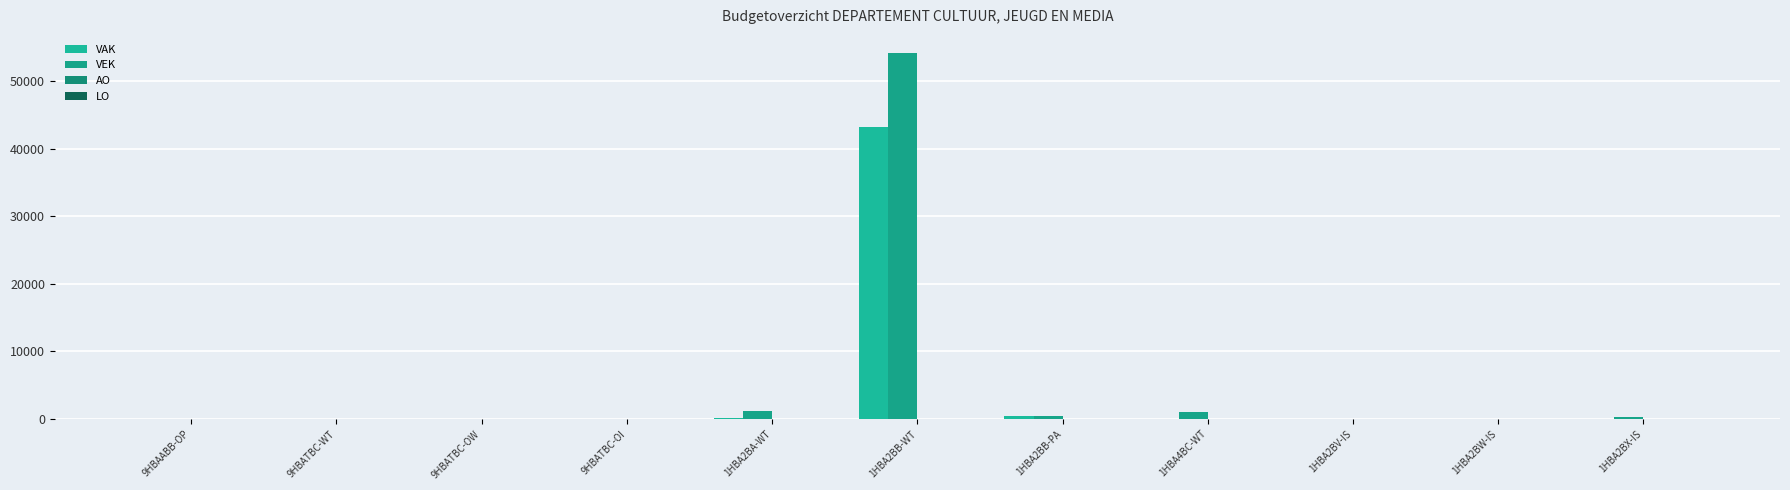

What is the total value across all series at 9HBAABB-OP?

9